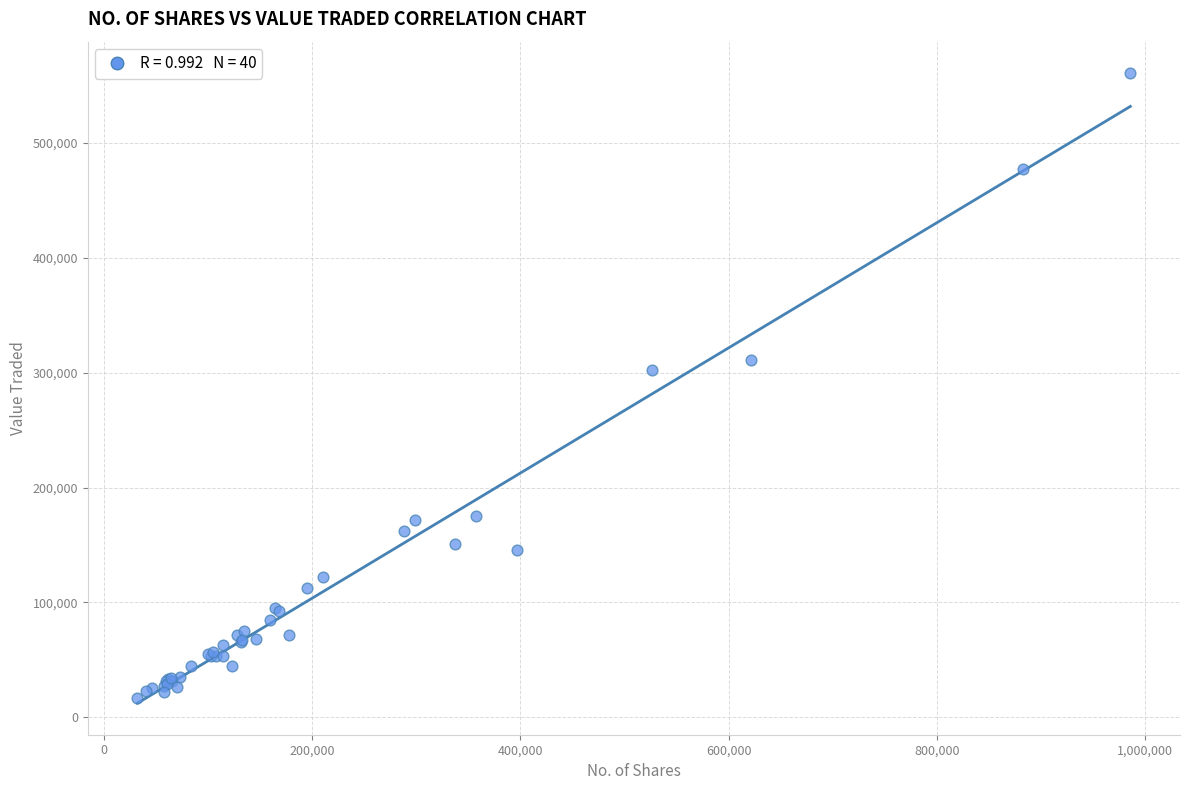

What Y value in the scatter plot is closest to 288625?

302583